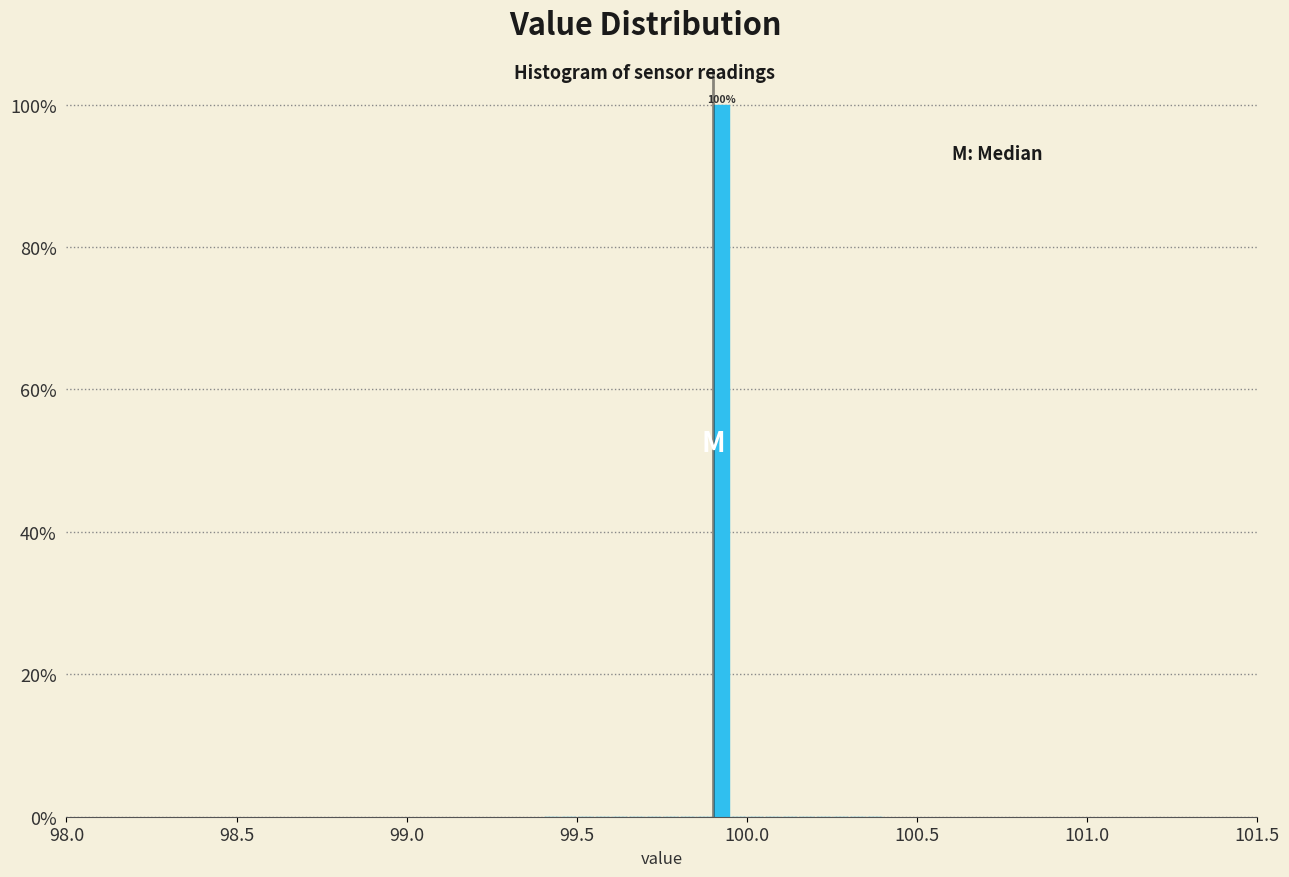

Around what value on the x-axis is the tallest bar? Give the approximate position of its centre, as read against the axis.

99.95